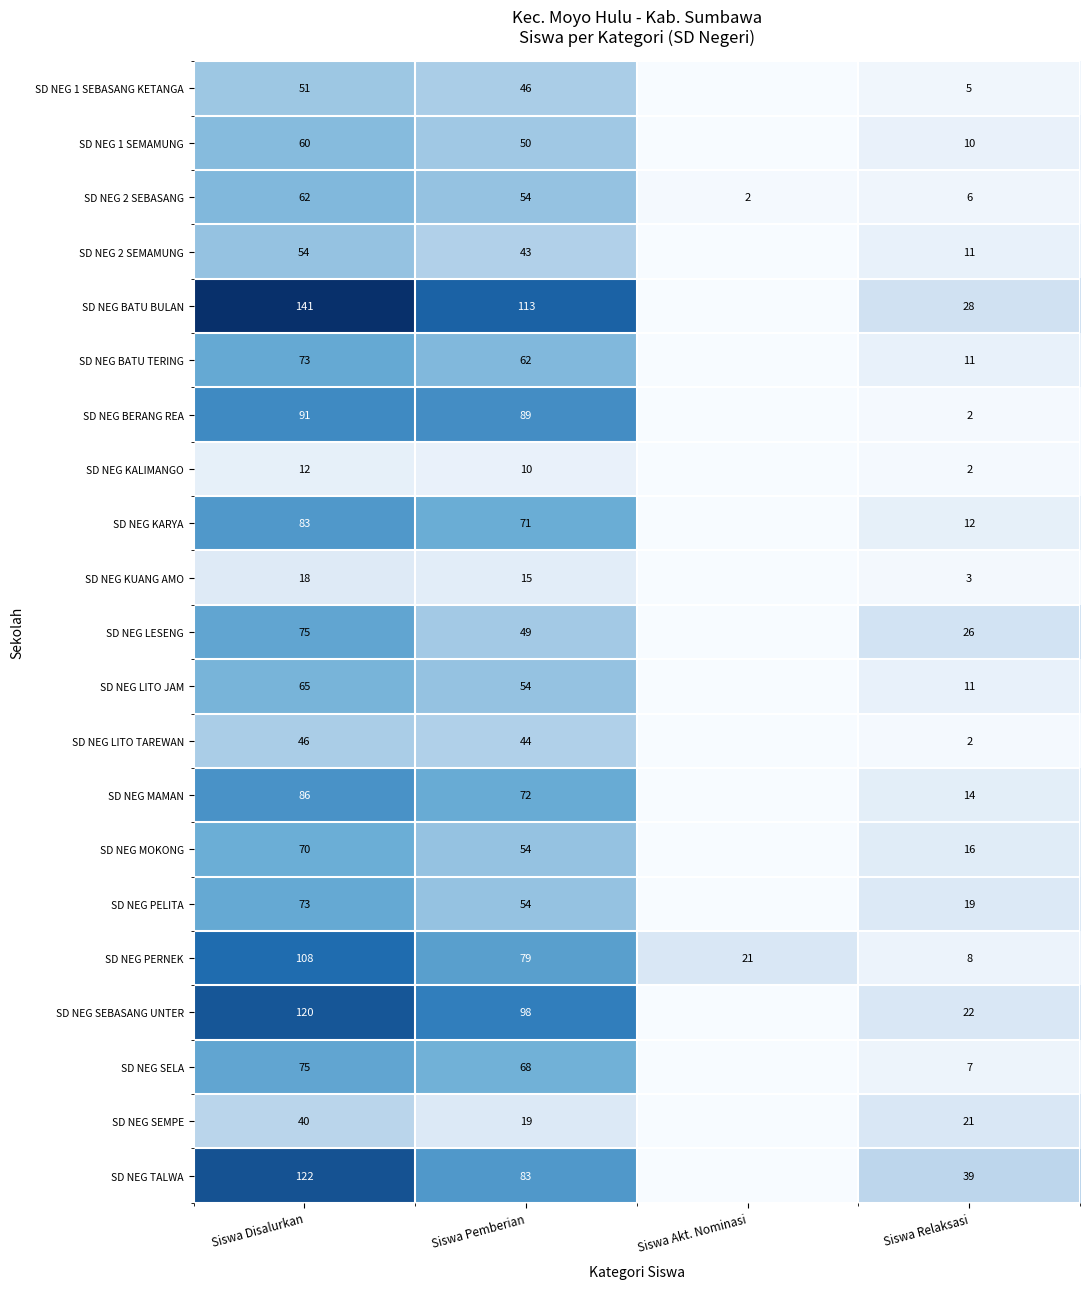

What is the total value across all series at Siswa Disalurkan?

1525